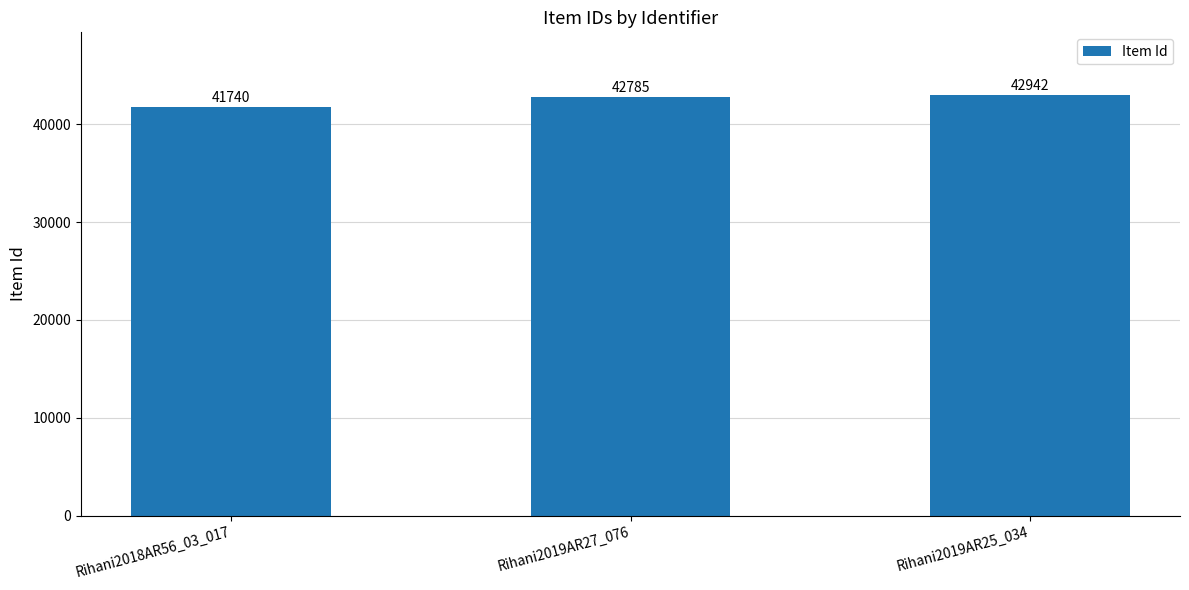

What is the value of the 1st bar from the left?

41740